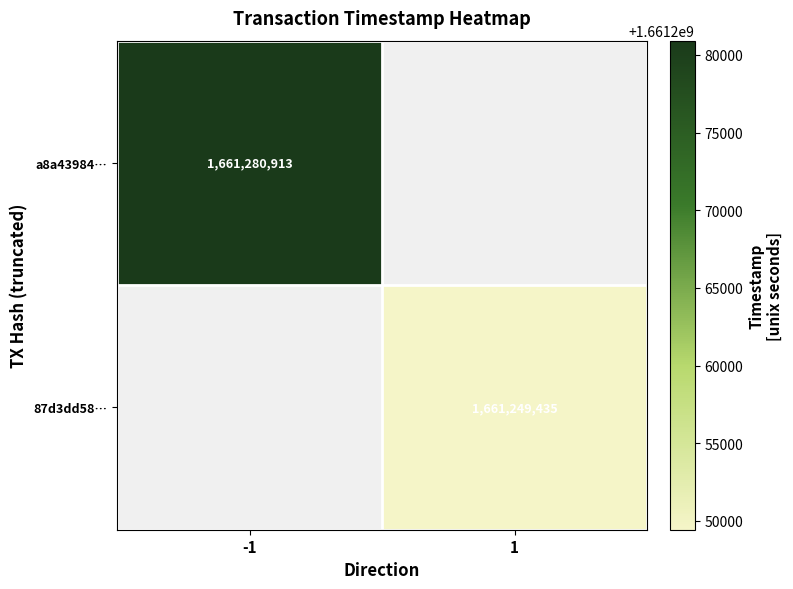

The 87d3dd58… series shows 2332849805 at 1. True or false?

False